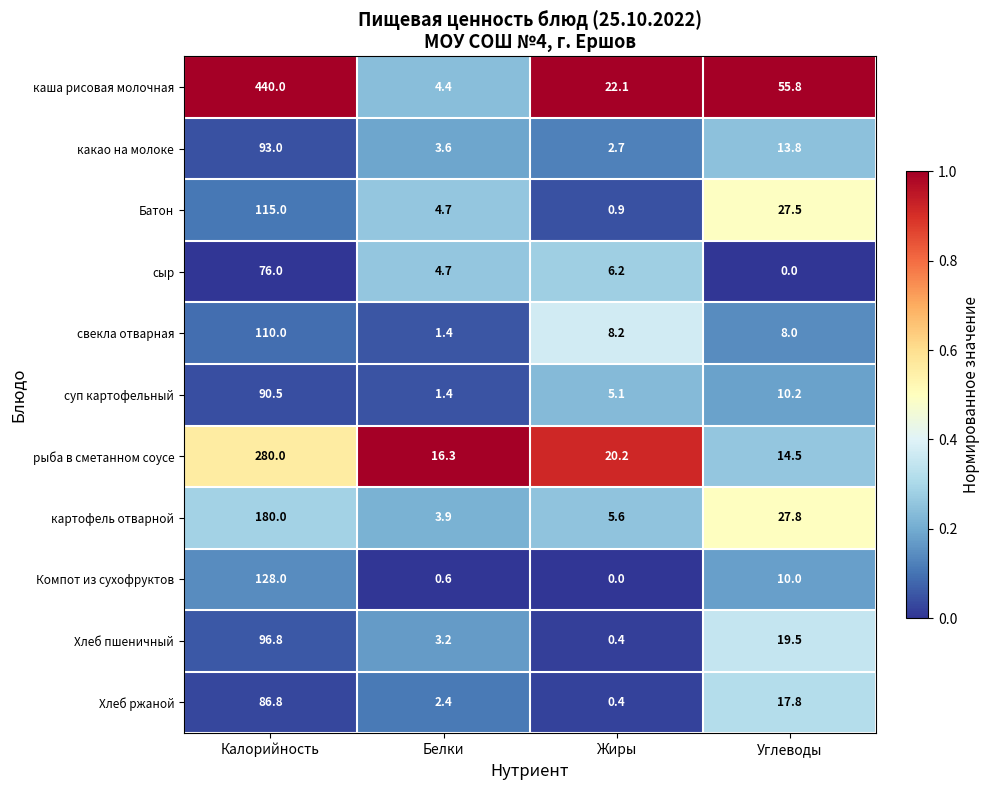

Which series has the widest spread of values?

каша рисовая молочная